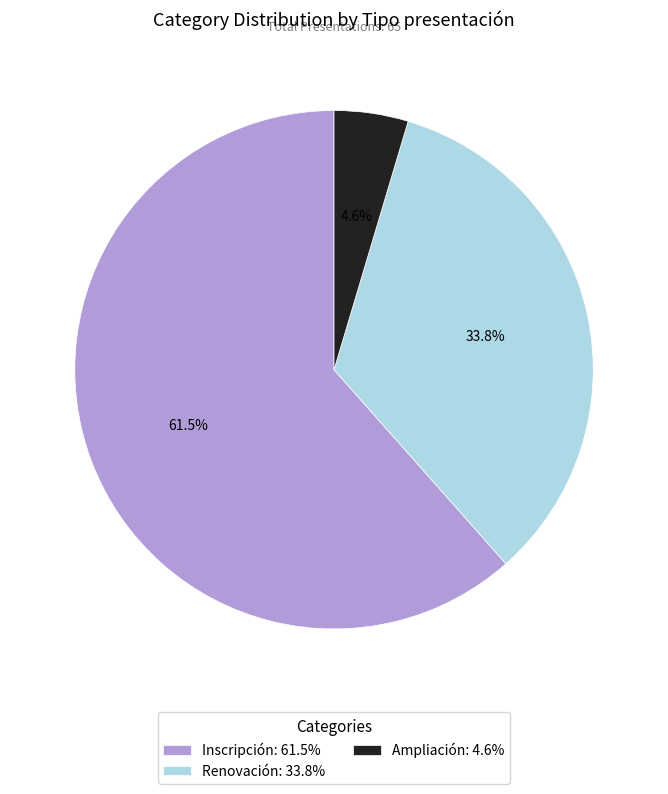

Which category accounts for the majority?

Inscripción